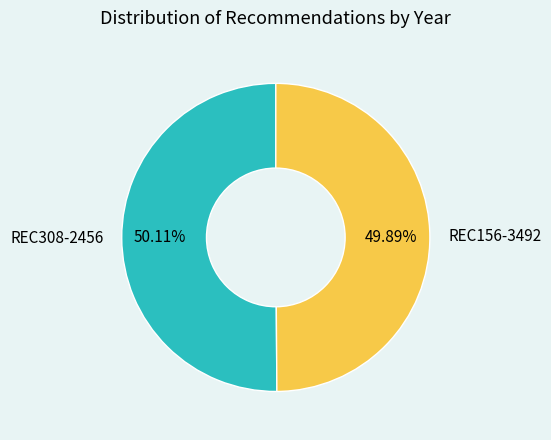

Does any single category account for the majority?

Yes